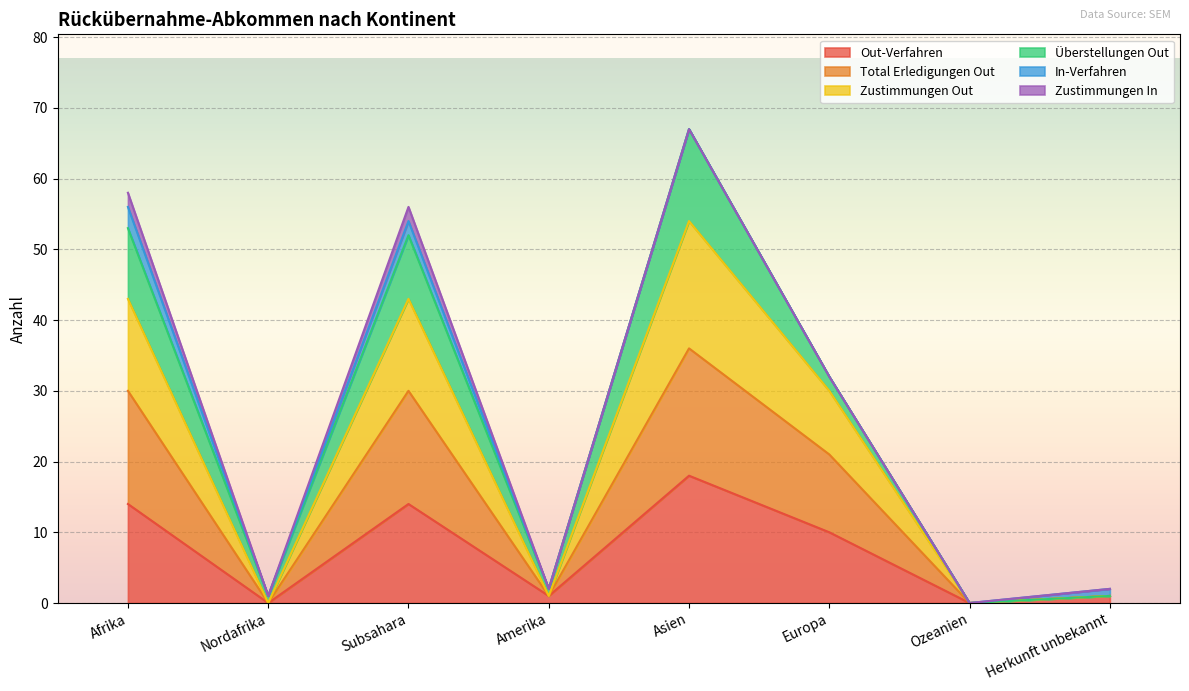

What is the maximum value for Out-Verfahren?

18